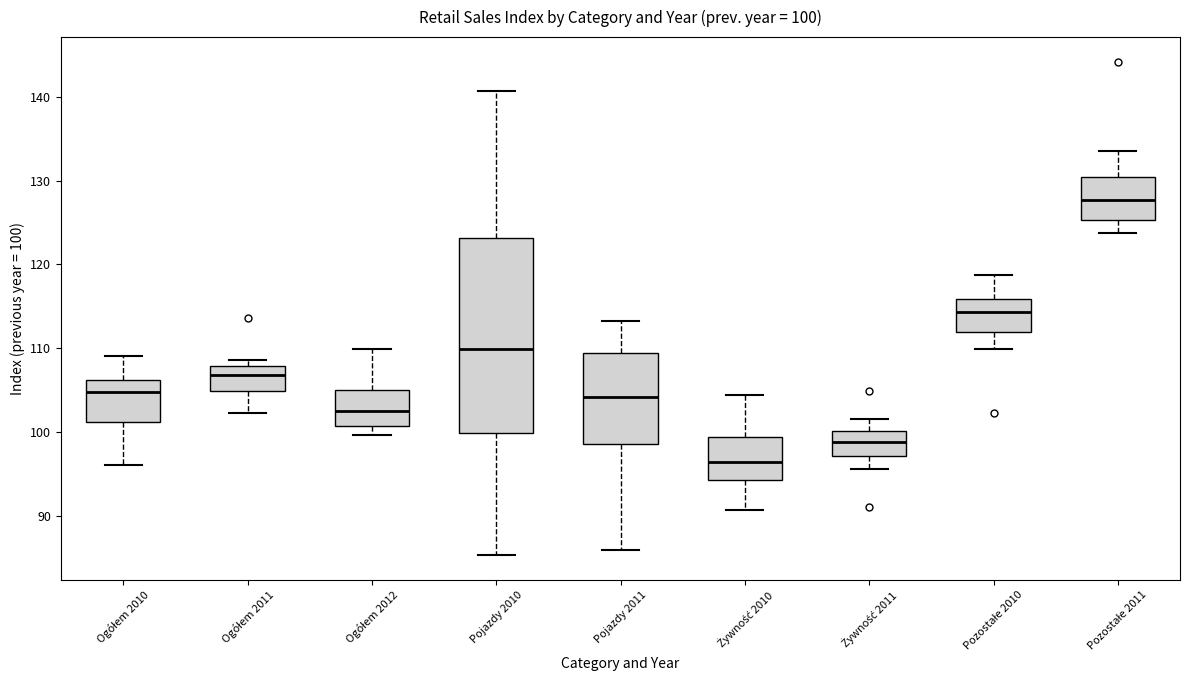

Which box has the lowest median line?

Żywność 2010